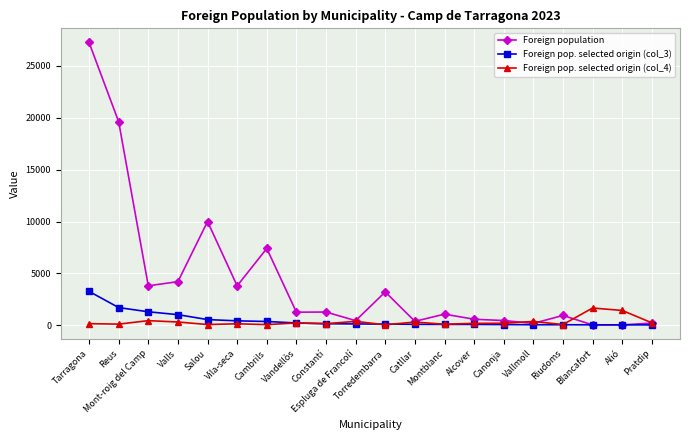

How many series are shown in this chart?

3